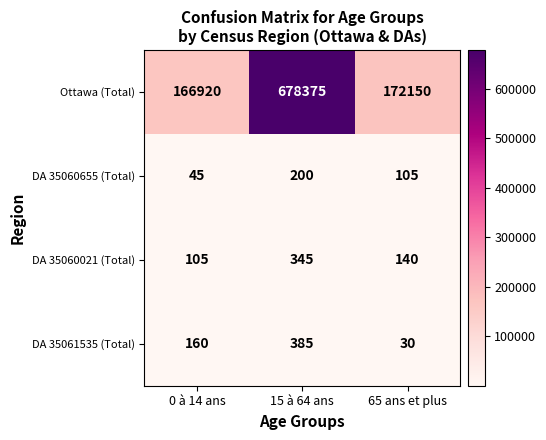

At which category is the sum across all series the highest?

15 à 64 ans